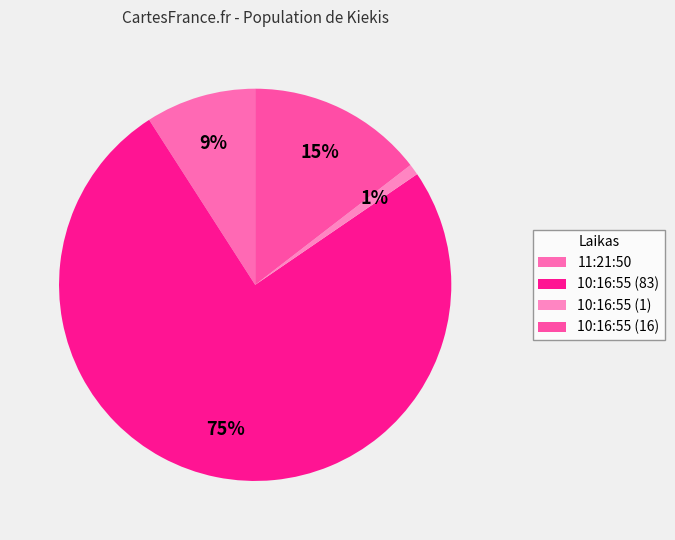

Which slice is the largest?

10:16:55 (83)